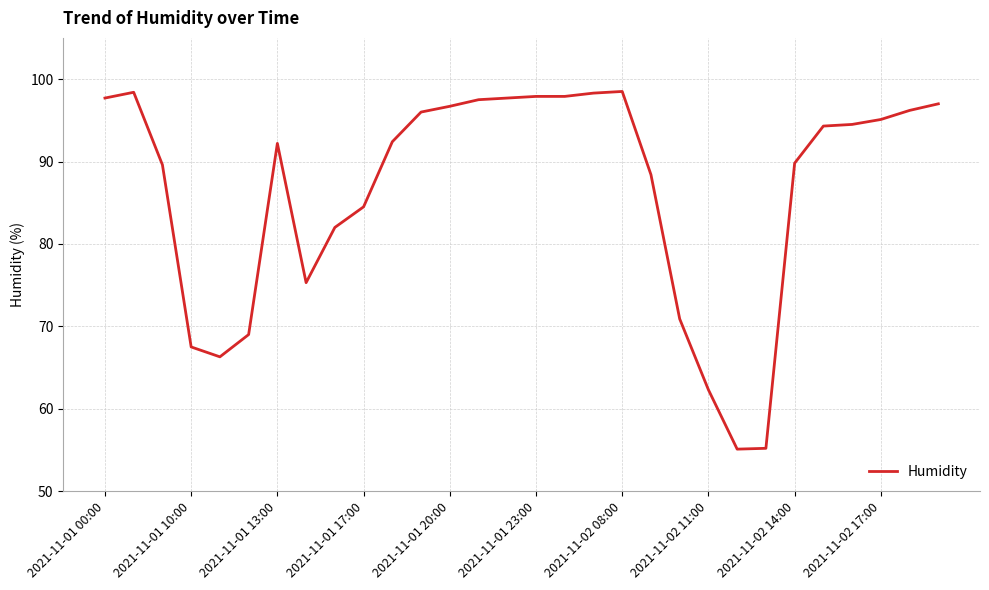

What is the minimum value shown in the chart?

55.1